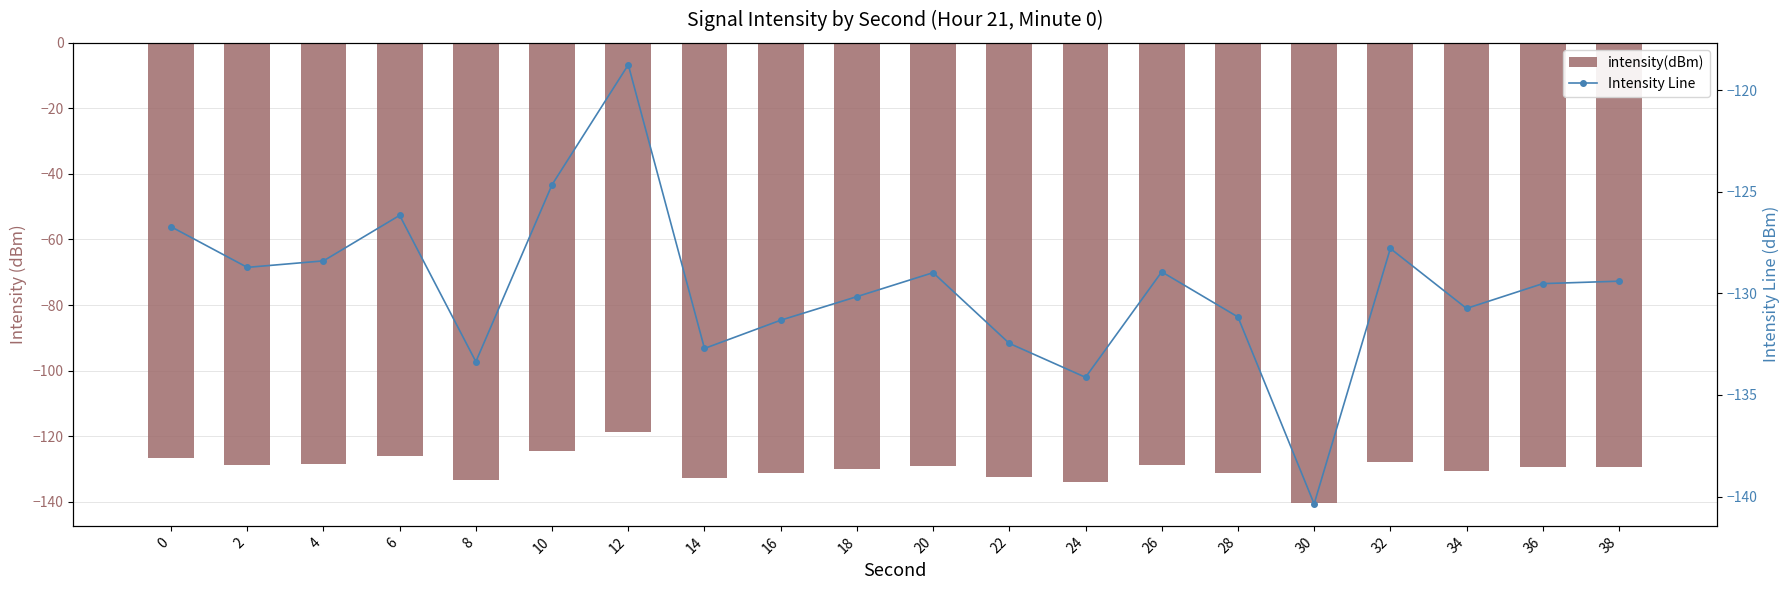

What is the difference between the intensity(dBm) values at 24 and 18?

4.0